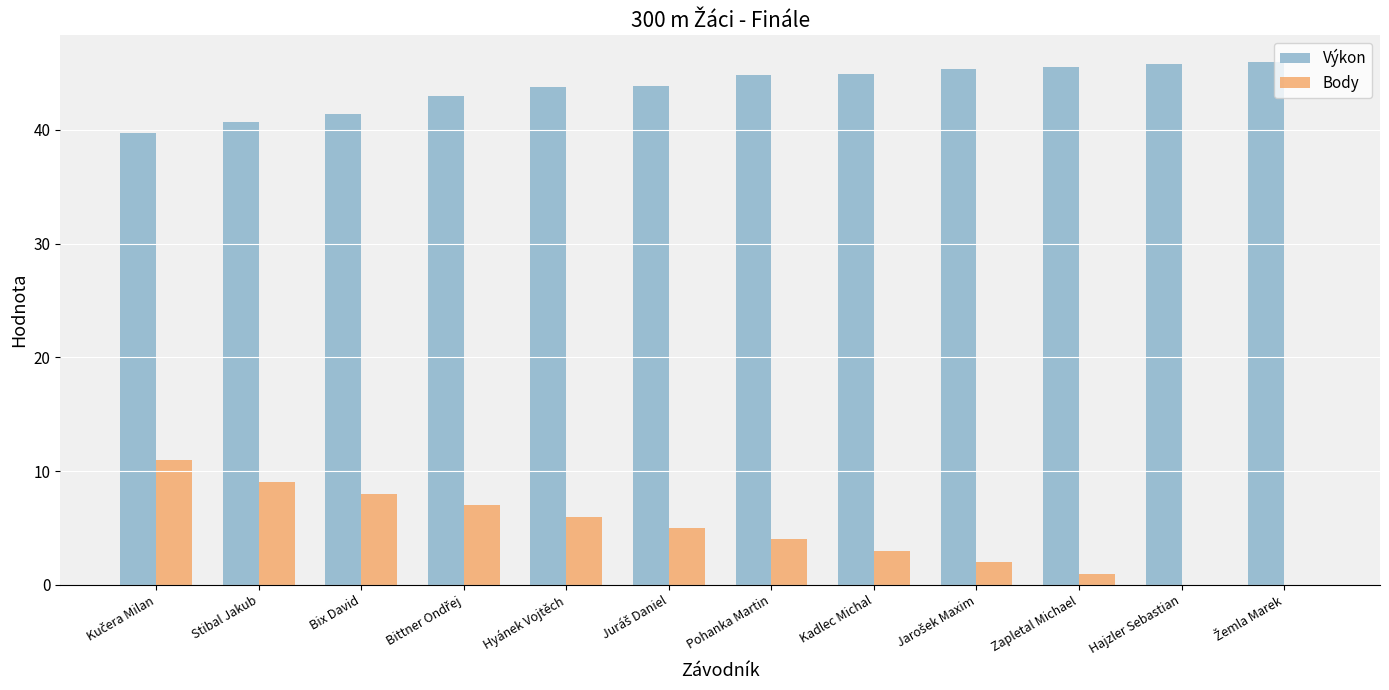

Is the value of Výkon at Hajzler Sebastian greater than the value of Body at Kadlec Michal?

Yes